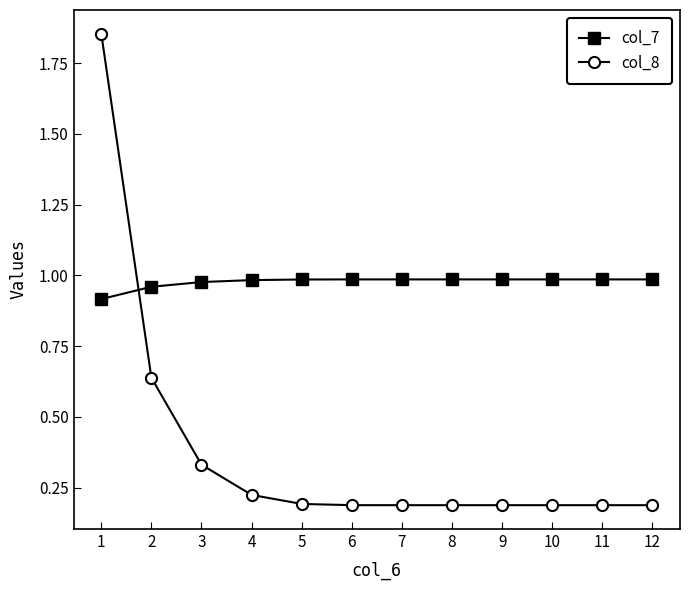

Is it true that col_7 equals 0.6 at 11?

False